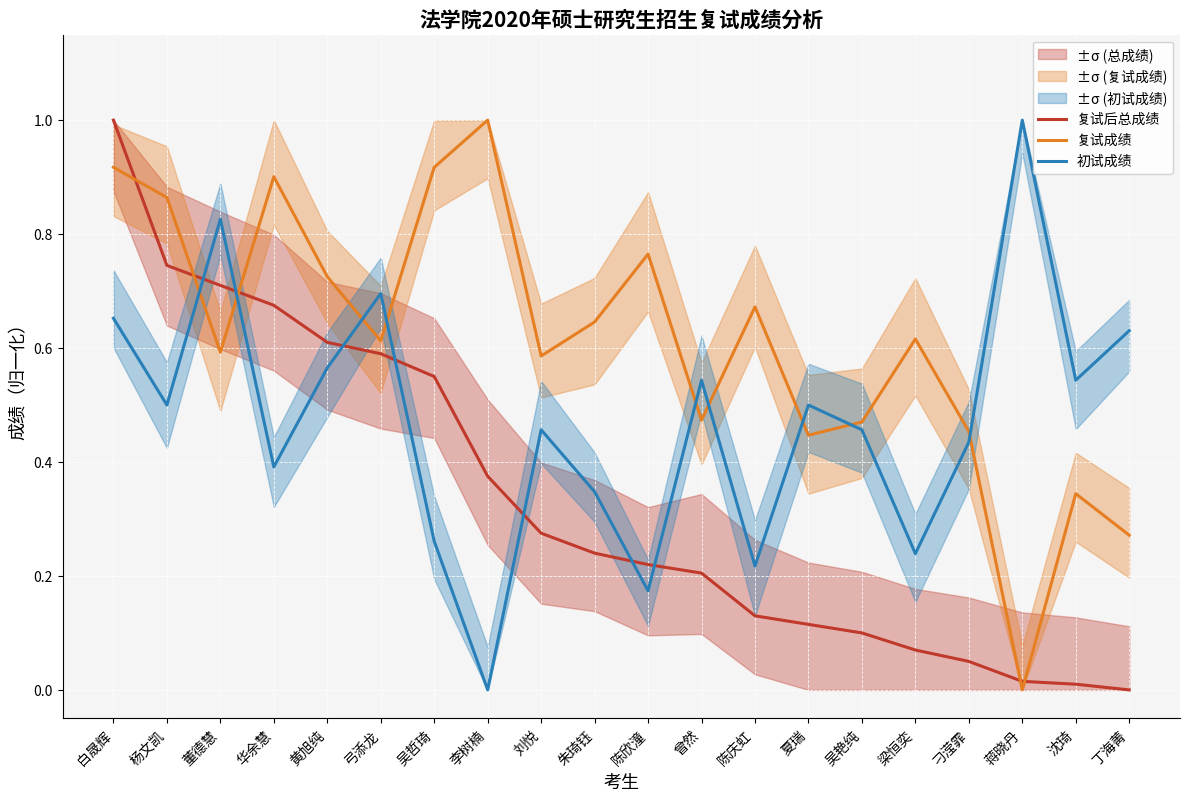

Rank the categories by 复试成绩 value from highest to lowest.

李树楠, 白晟辉, 吴哲琦, 华余慧, 杨文凯, 陈欣潼, 黄旭纯, 陈庆虹, 朱琦钰, 梁恒奕, 弓添龙, 董德慧, 刘悦, 曾然, 吴艳纯, 刁滢霏, 夏瑞, 沈琦, 丁海菁, 蒋晓丹